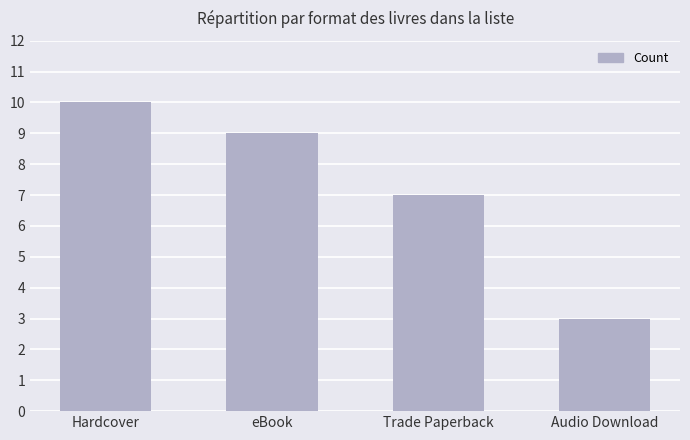

Which category has the lowest value across all series?

Audio Download